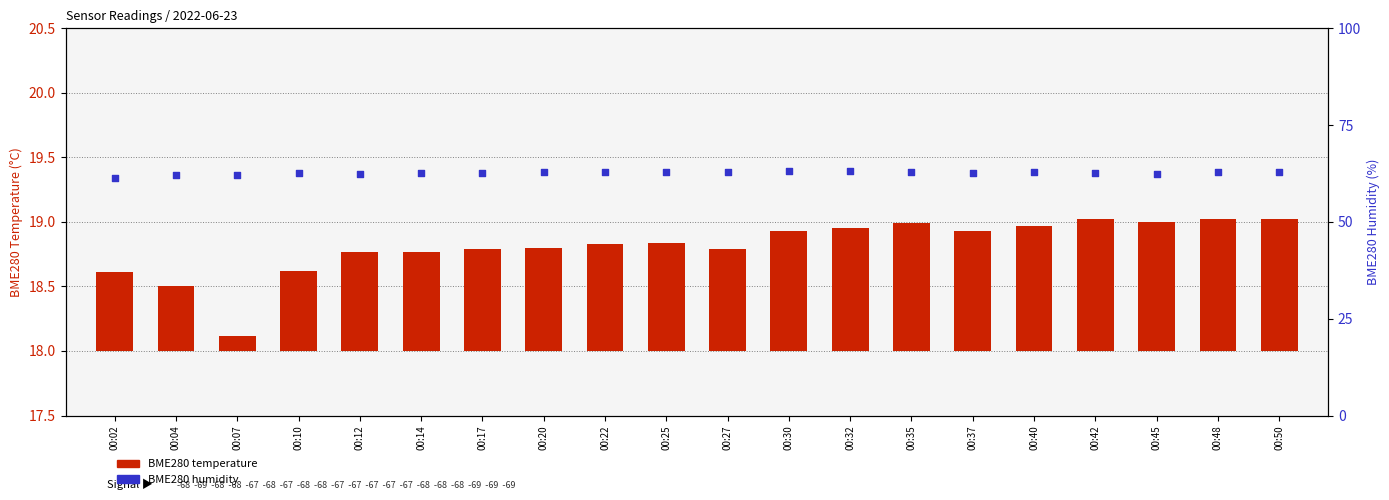

Is the value of BME280 temperature at 00:12 greater than the value of BME280 humidity at 00:17?

No